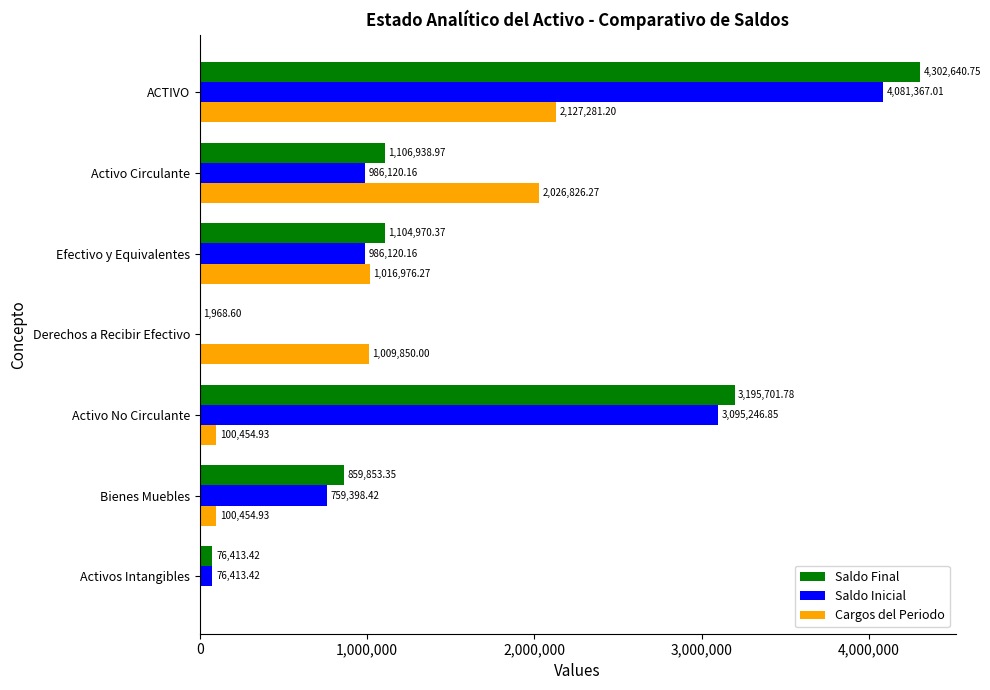

Which series changed the most between Efectivo y Equivalentes and Derechos a Recibir Efectivo?

Saldo Final